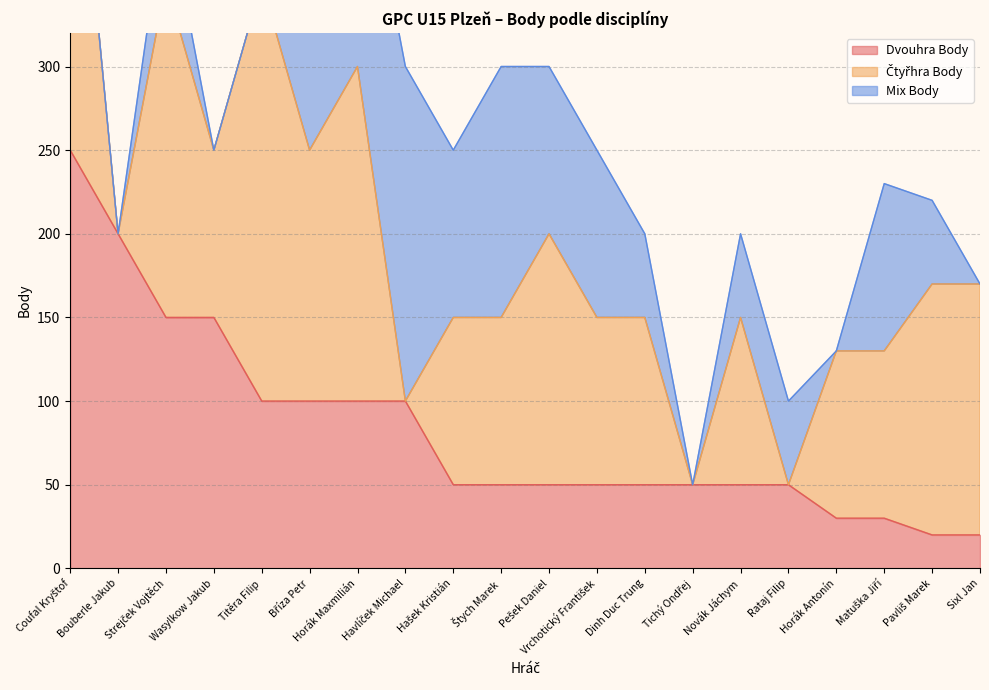

What is the value of the Mix Body point at the 9th from the left?

100